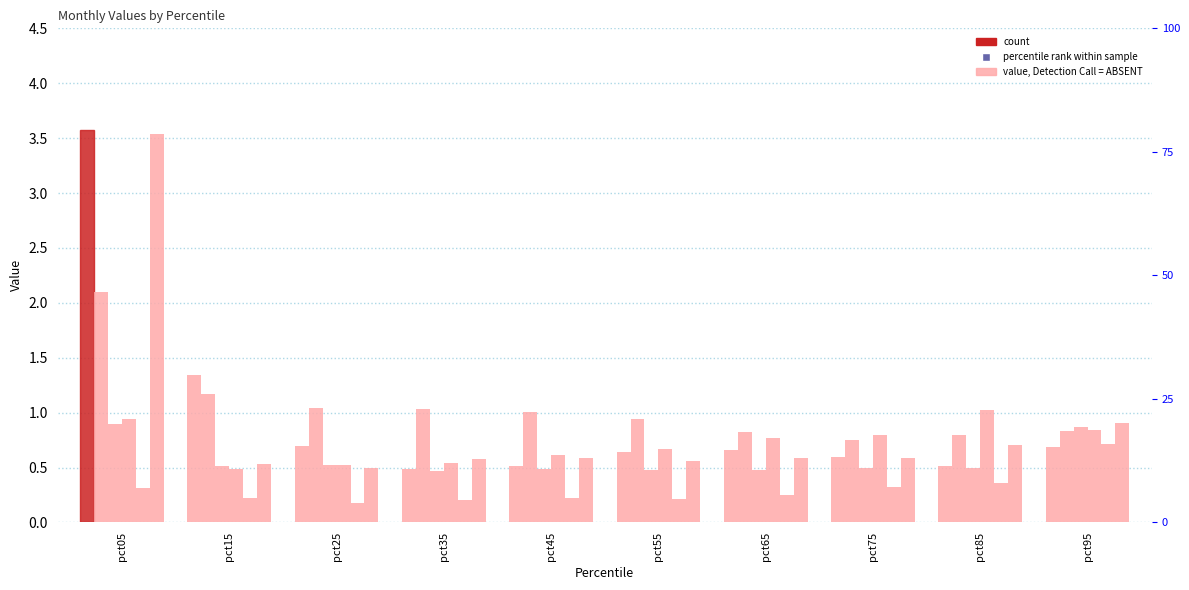

What is the total value across all series at pct25?

107.5